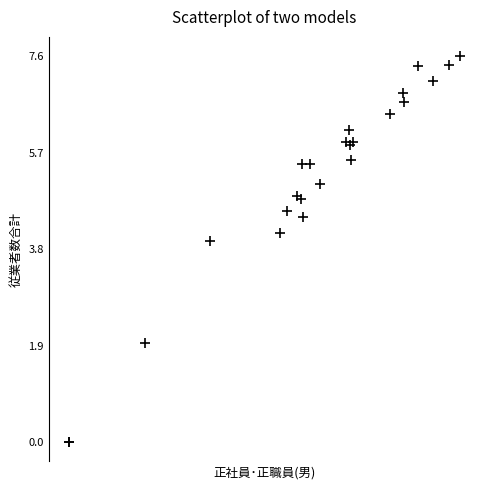

What Y value in the scatter plot is closest to 3?

4.0